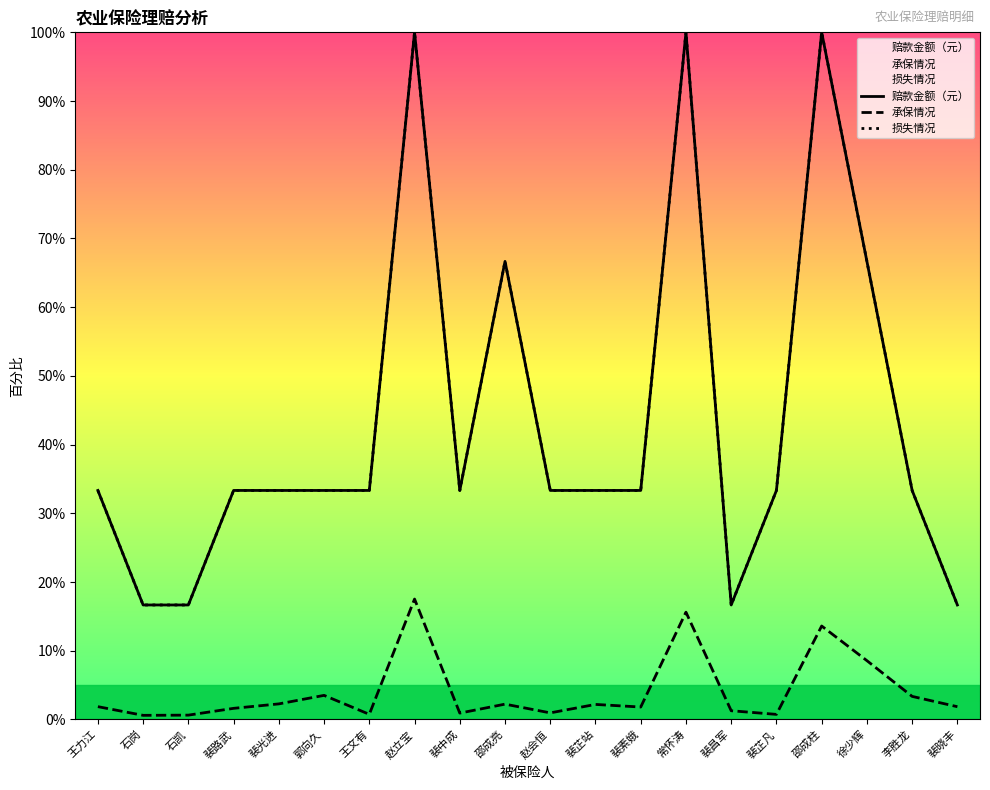

True or false: 承保情况 and 赔款金额（元） cross at least once.

False